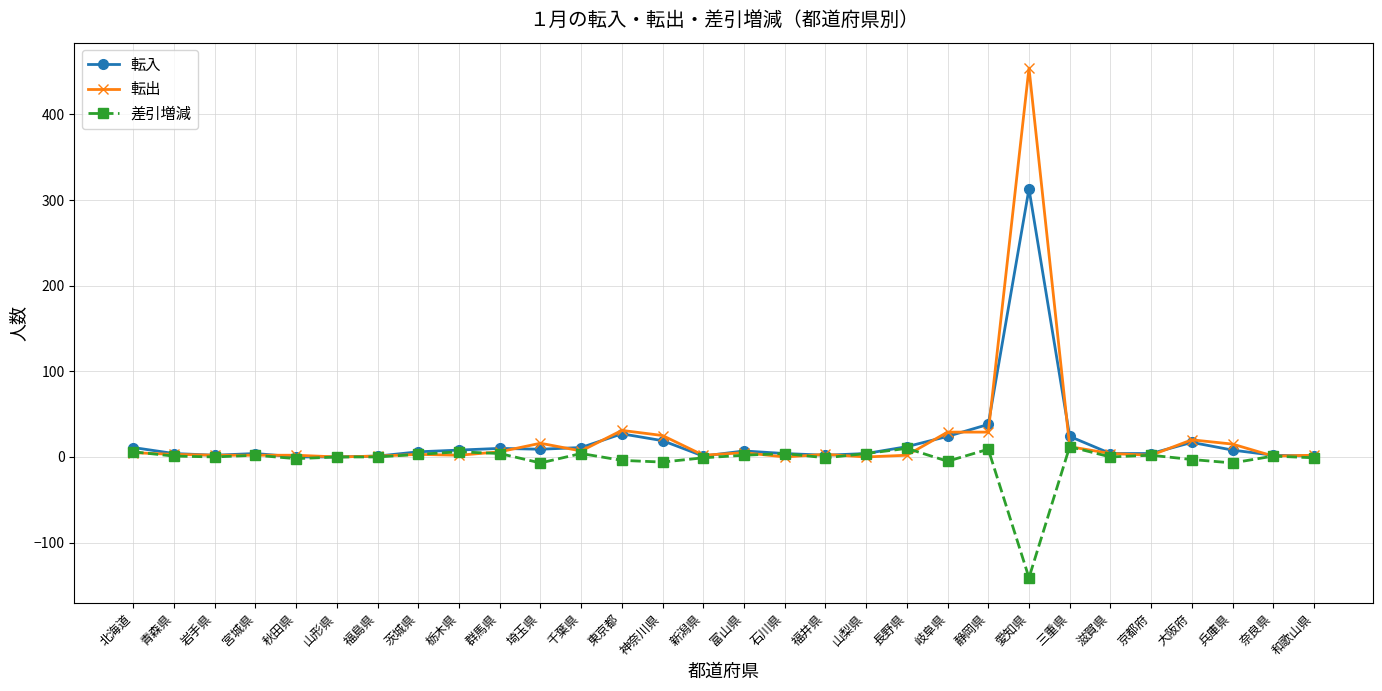

Which series has the largest range (max minus min)?

転出